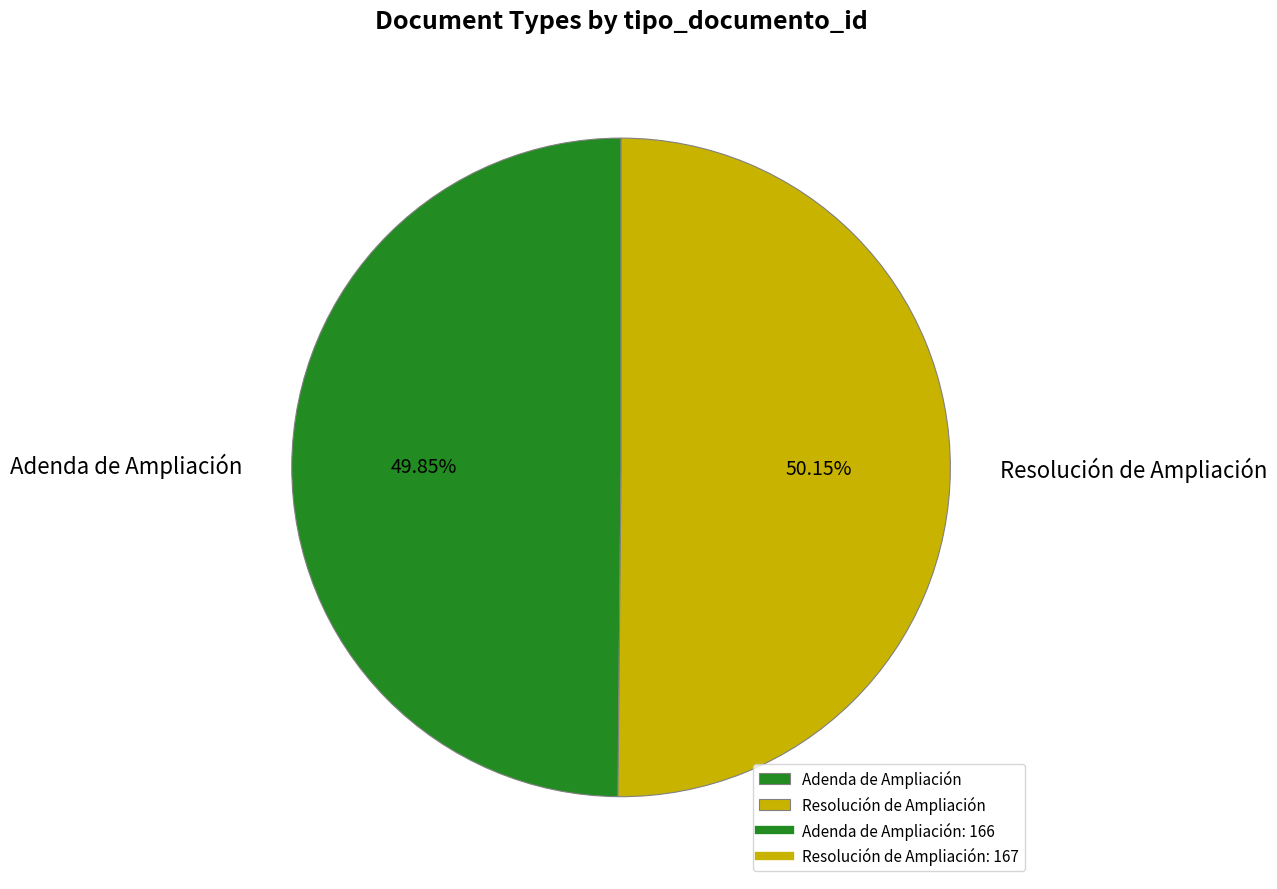

How many slices are in this pie chart?

2